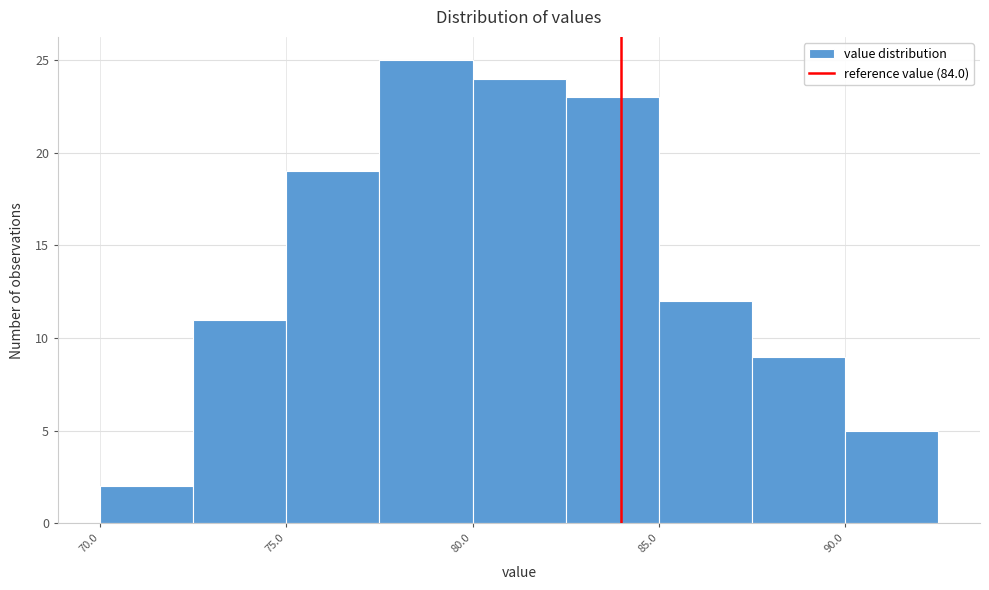

Over which range of the x-axis is the bar tallest?

77.5 to 80.0